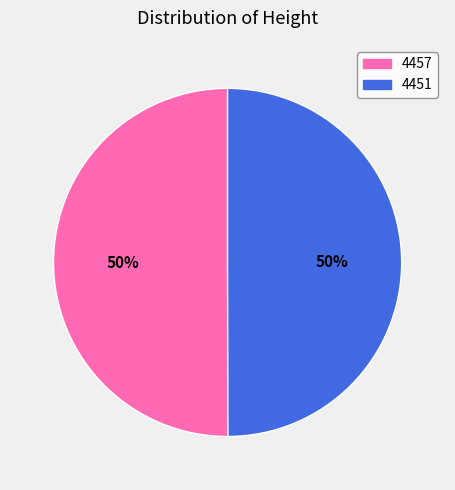

Approximately how many times larger is the value at 4457 compared to 4451?

1.0